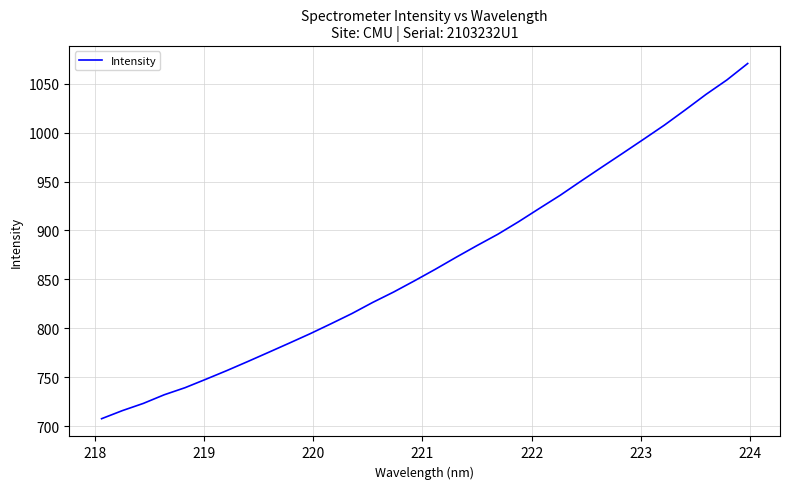

What is the difference between the second highest and minimum values?

346.5